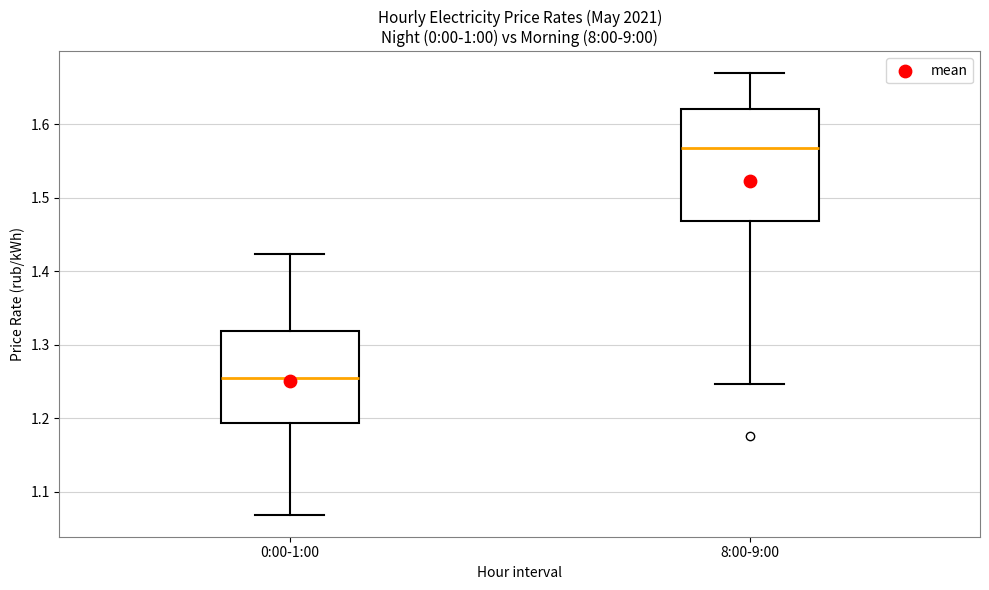

Comparing the boxes themselves (not the whiskers), which one is the tallest?

8:00-9:00